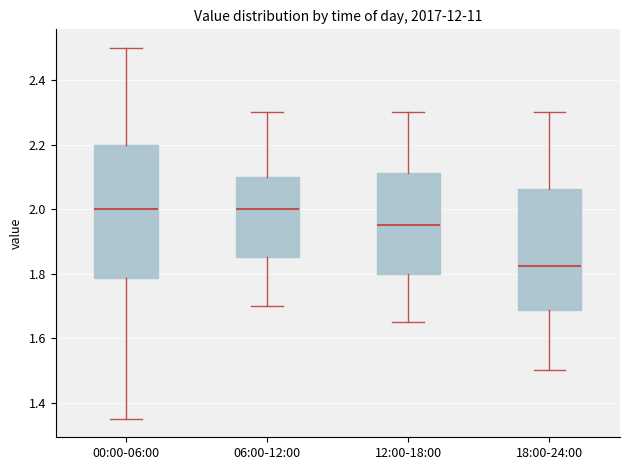

Where does the lower whisker of the box for 00:00-06:00 end on the y-axis? The values are not printed on the chart, so give them approximately, as read against the axis.

1.36